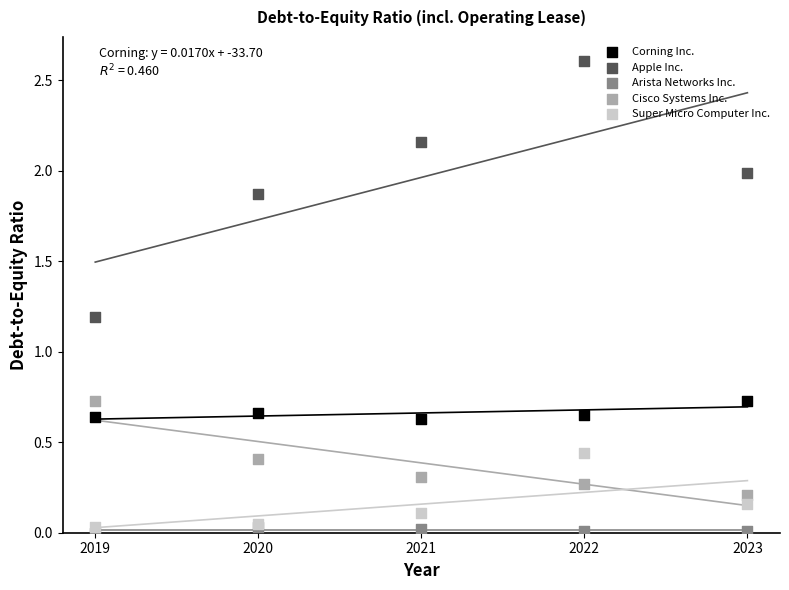

Across all series, what Y value is closest to 1?

1.2